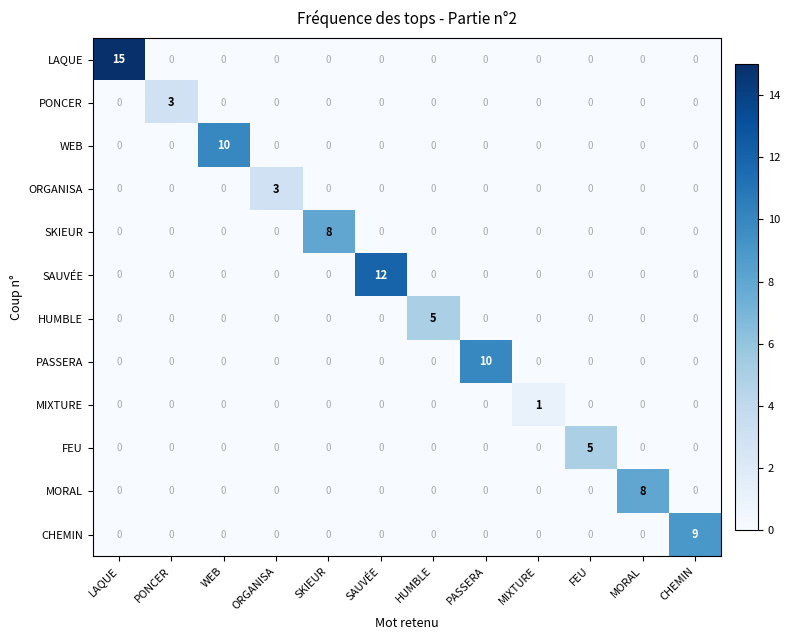

What is the total value across all series at CHEMIN?

9